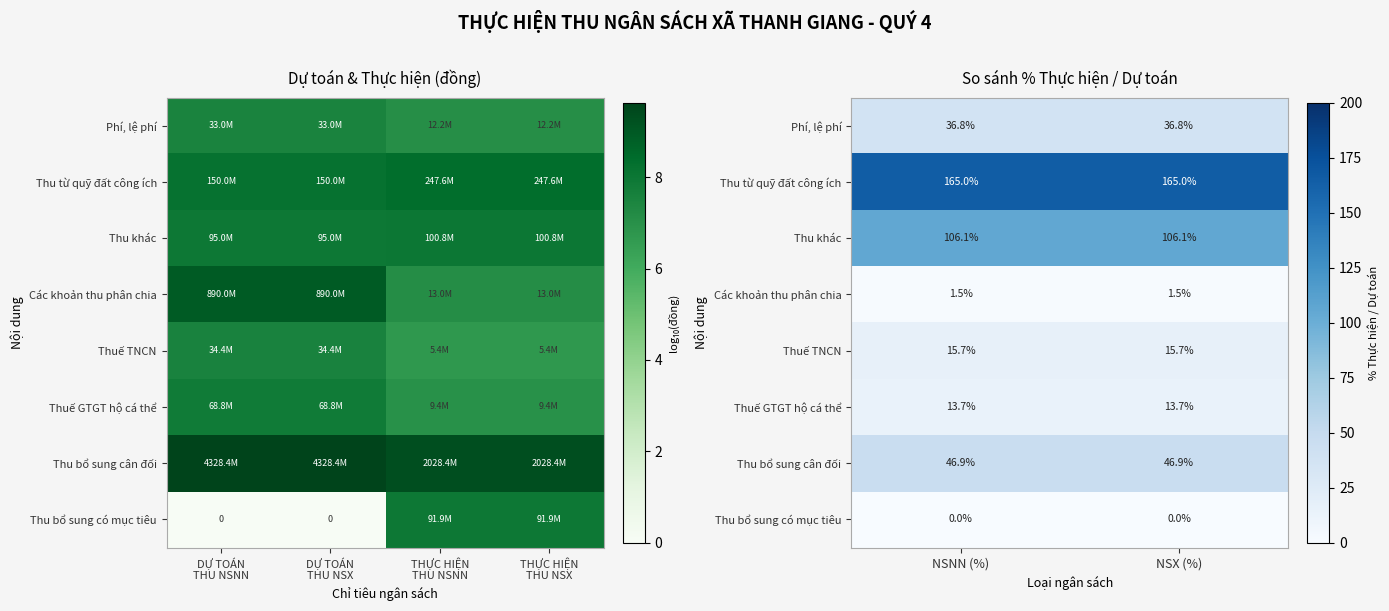

What is the sum of all Phí, lệ phí values?

73.7